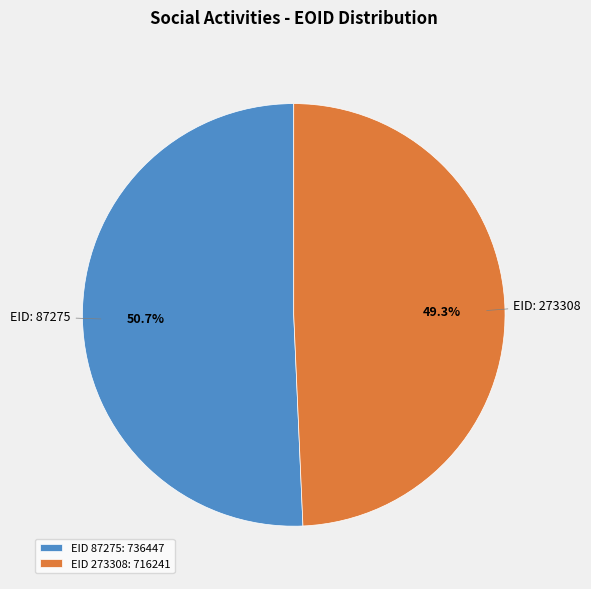

Is there any slice that represents more than half of the pie?

Yes